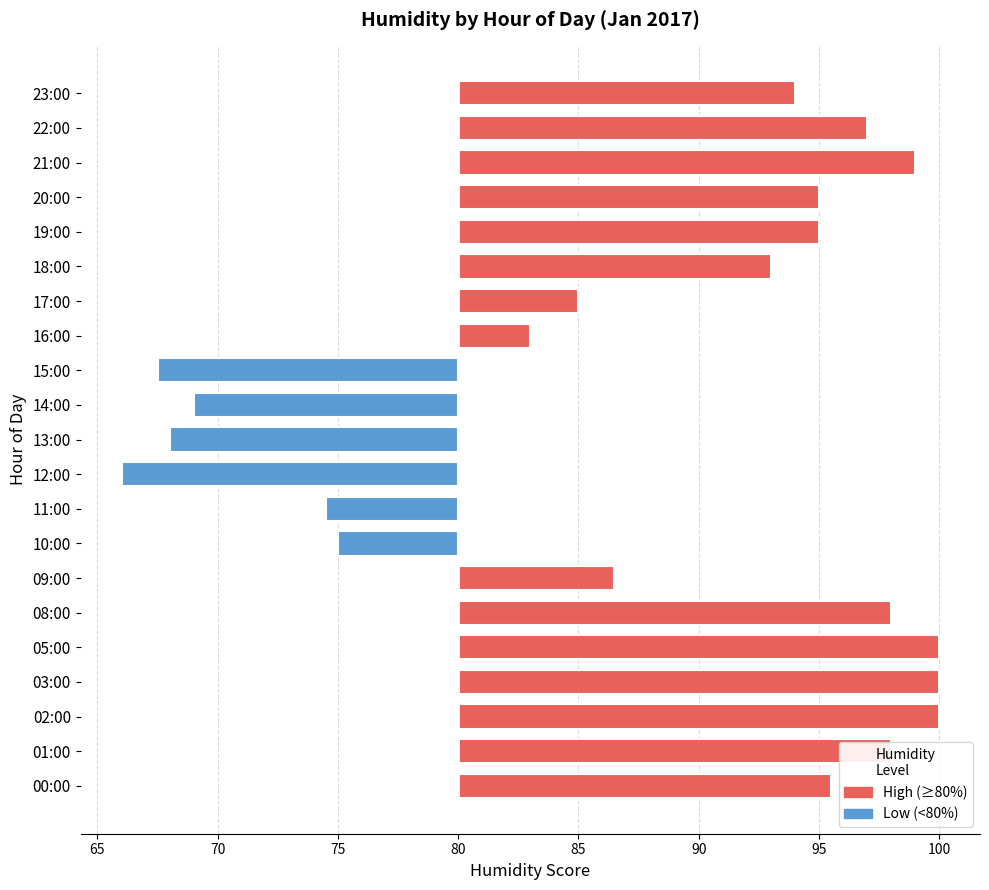

Approximately how many times larger is the value at 10:00 compared to 13:00?

1.1